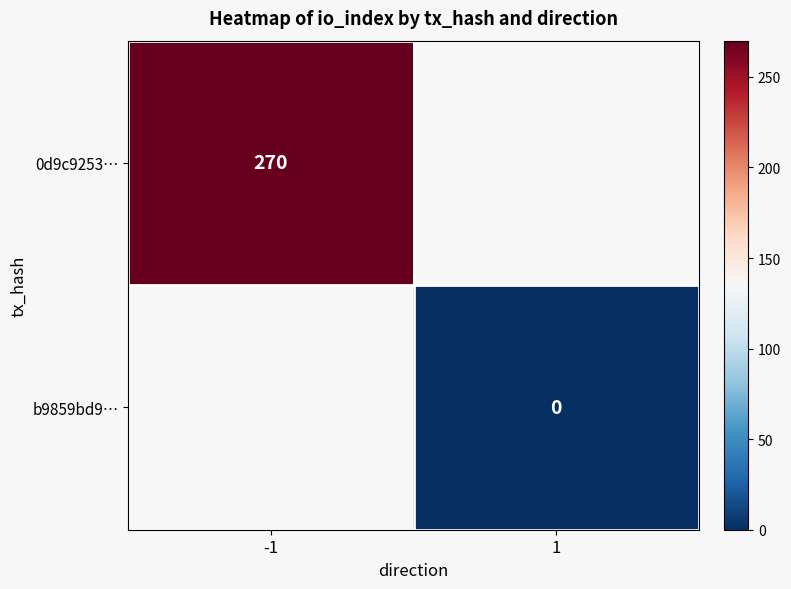

Rank the series at 1 from highest to lowest value.

0d9c9253…, b9859bd9…